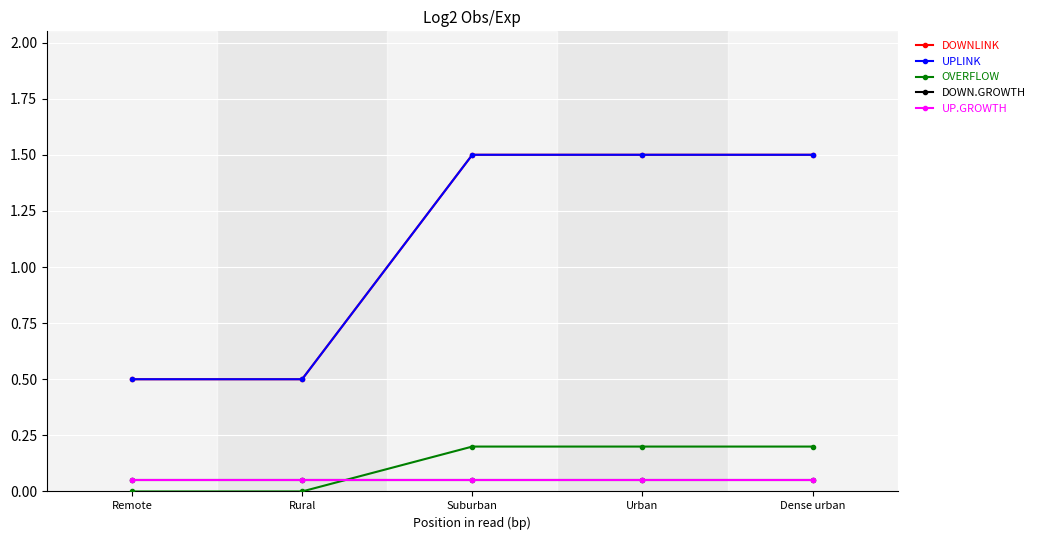

What is the greatest value displayed?

1.5